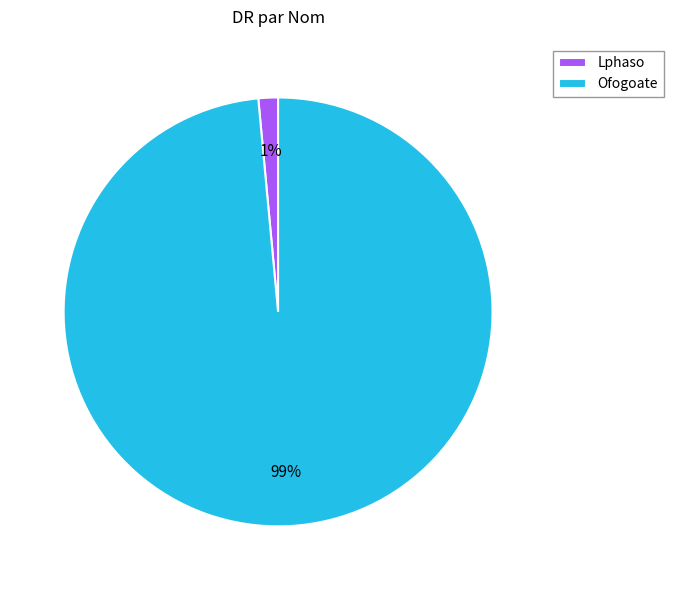

Which has a higher value, Ofogoate or Lphaso?

Ofogoate